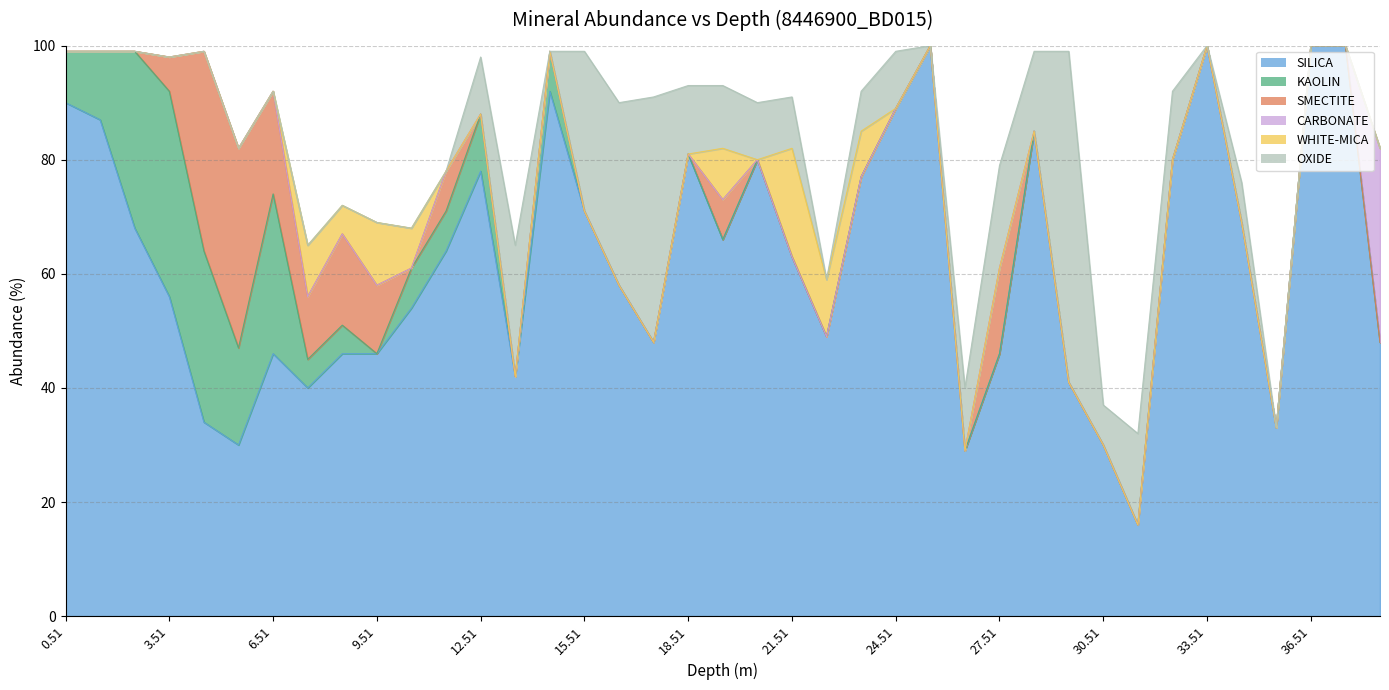

What is the label of the 6th point from the left?

5.51